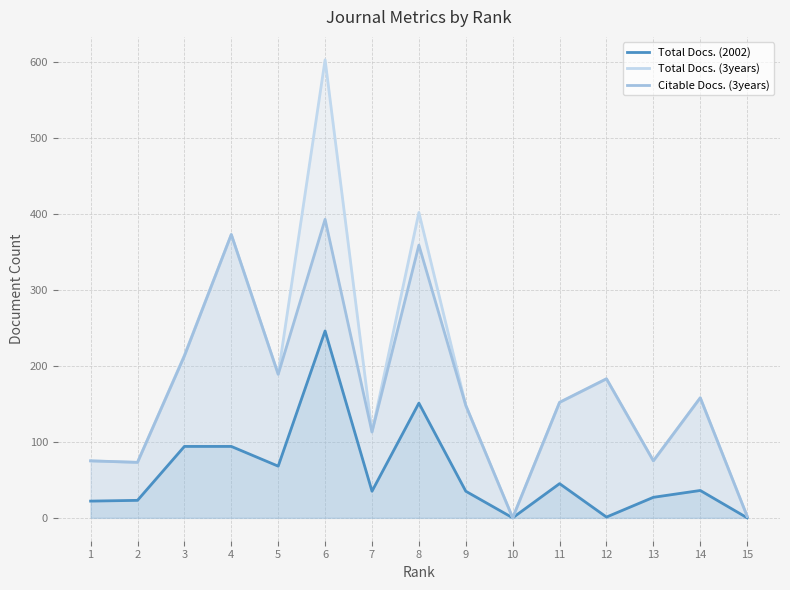

How many interior local peaks does the Citable Docs. (3years) series have?

5